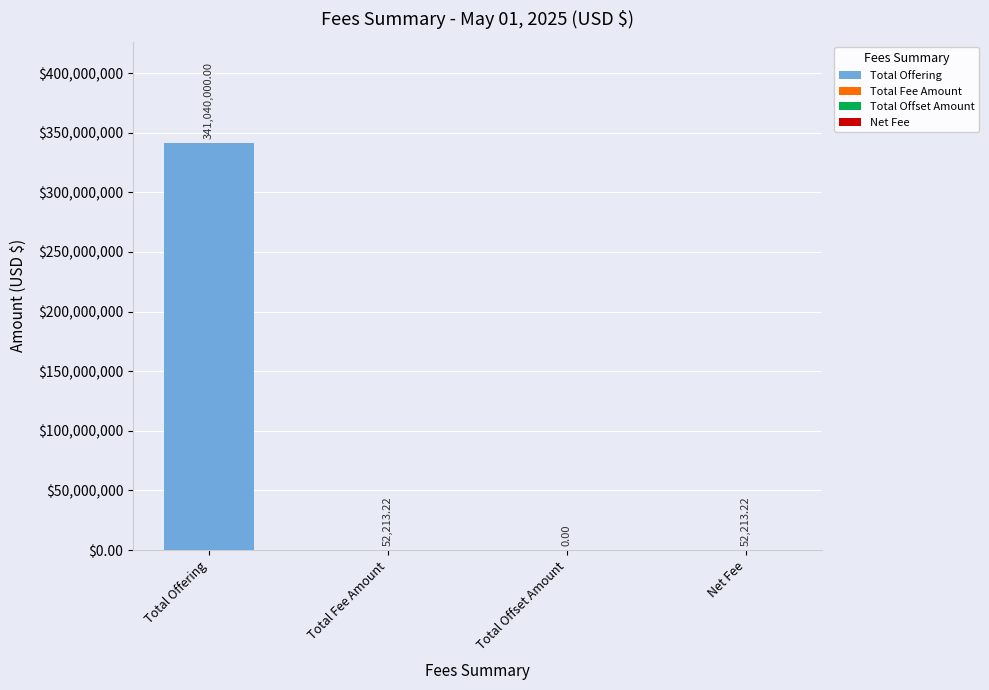

Reading left to right, what are all the values shown in this chart?

Total Offering=341040000.0	Total Fee Amount=52213.2	Total Offset Amount=0.0	Net Fee=52213.2